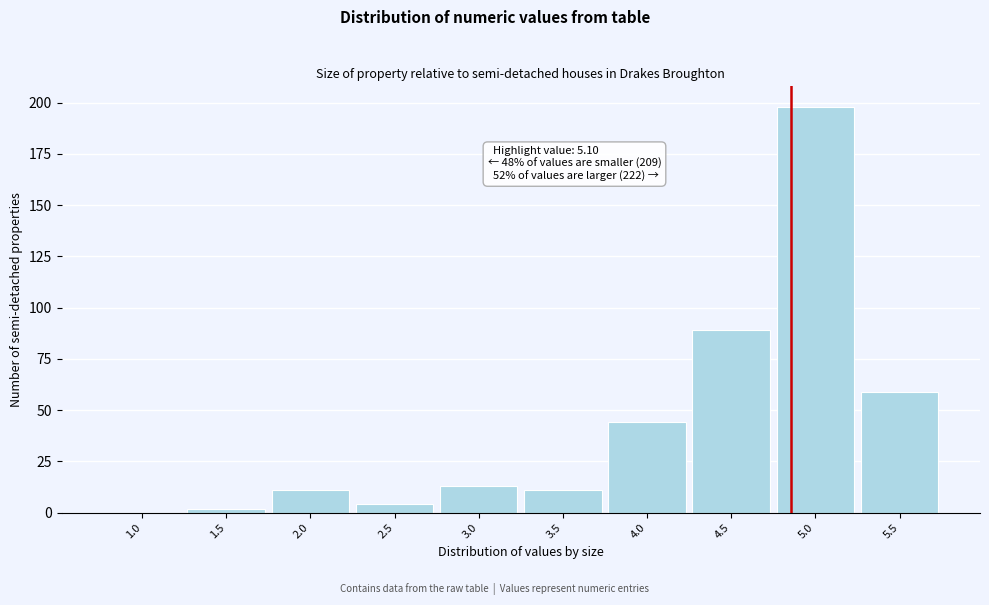

Reading left to right, list all the values displayed in this chart.

1.0=0	1.5=2	2.0=11	2.5=4	3.0=13	3.5=11	4.0=44	4.5=89	5.0=198	5.5=59